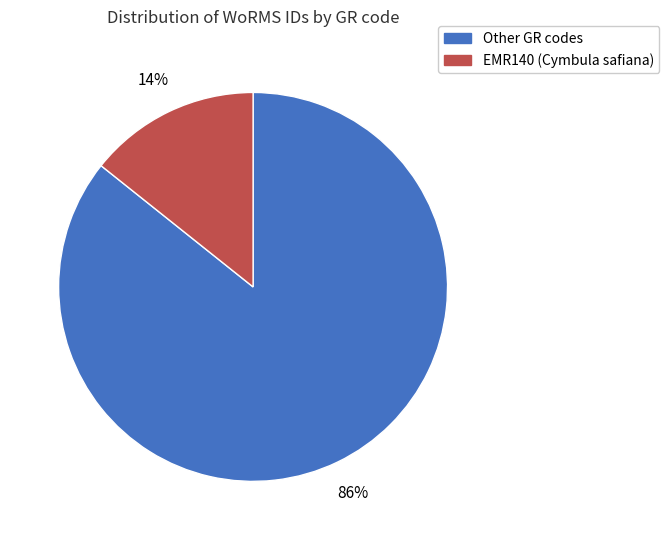

To the nearest percent, what is the average slice percentage?

50%